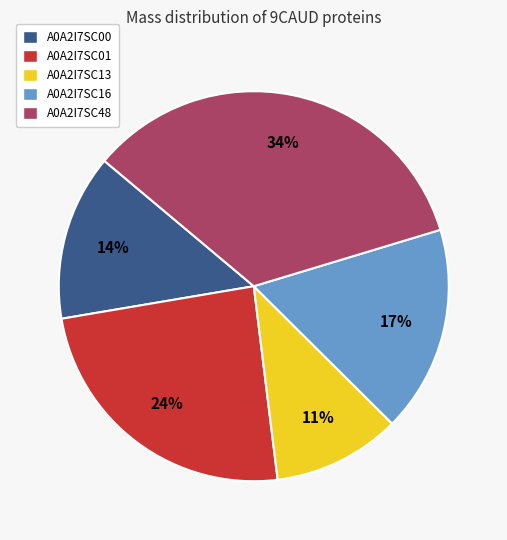

The A0A2I7SC00 slice represents 14% of the pie. True or false?

True